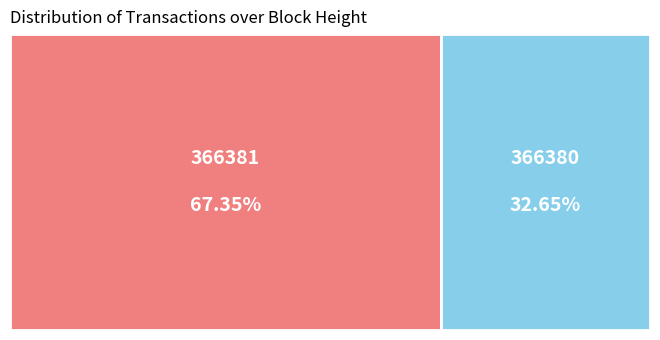

Rank the categories by value from highest to lowest.

366381, 366380